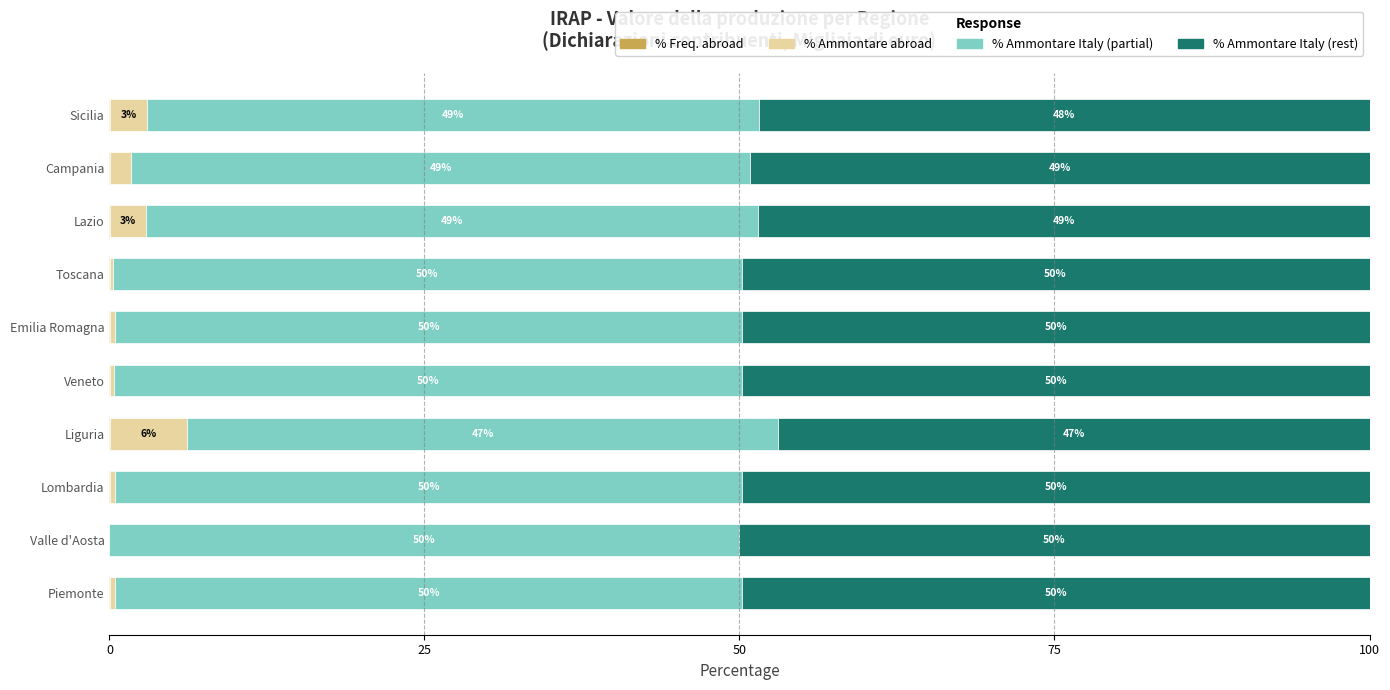

How many data points does each series have?

10